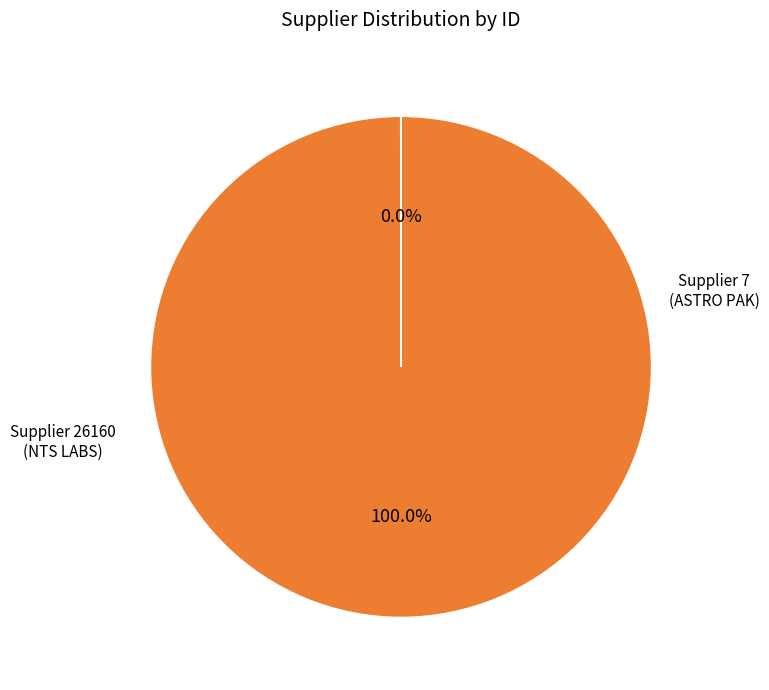

Is there any slice that represents more than half of the pie?

Yes